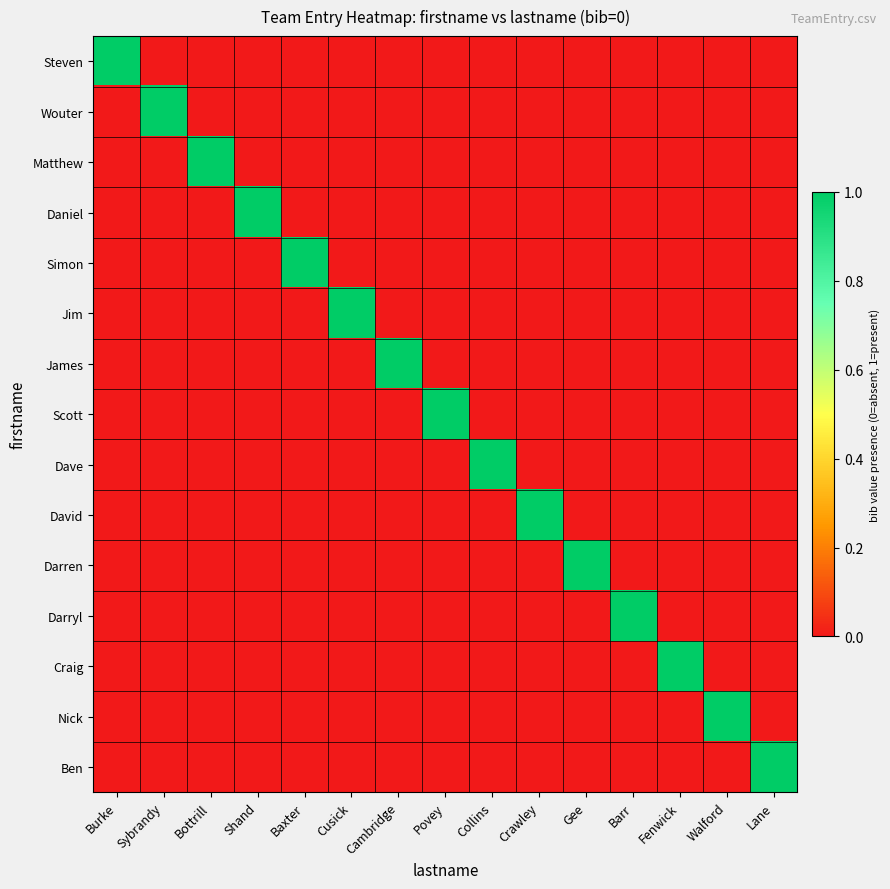

Rank the series at Baxter from highest to lowest value.

Simon, Steven, Wouter, Matthew, Daniel, Jim, James, Scott, Dave, David, Darren, Darryl, Craig, Nick, Ben